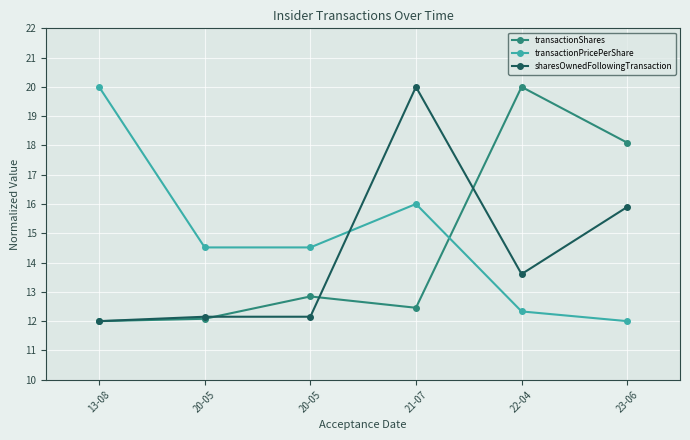

The value of transactionPricePerShare at 20-05 is 21.4. True or false?

False